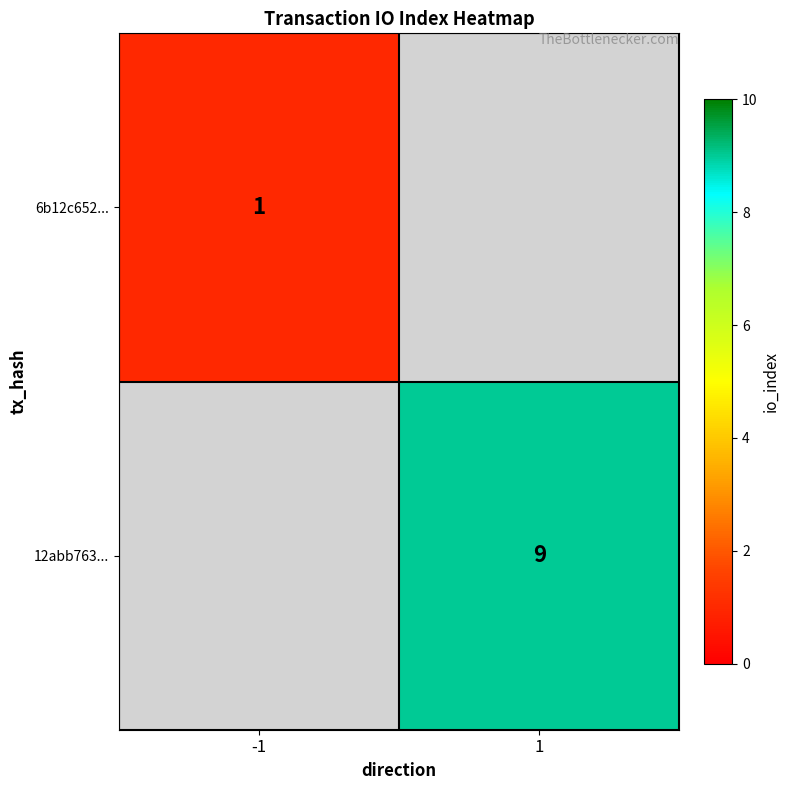

The value of 12abb763... at 1 is 13. True or false?

False